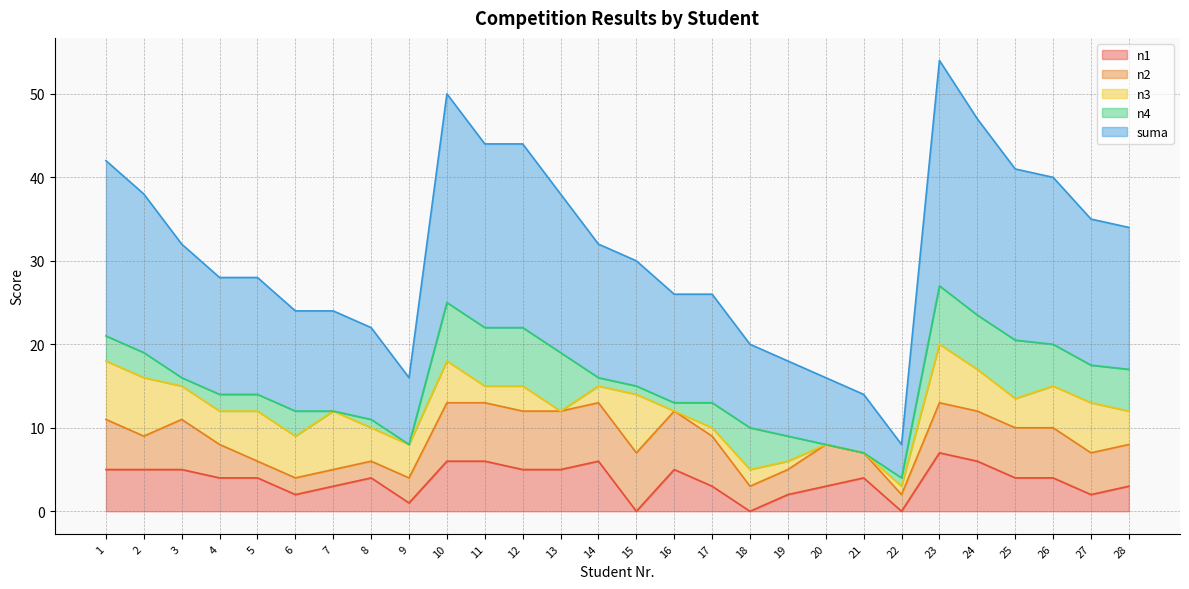

Does the chart have visible grid lines?

Yes